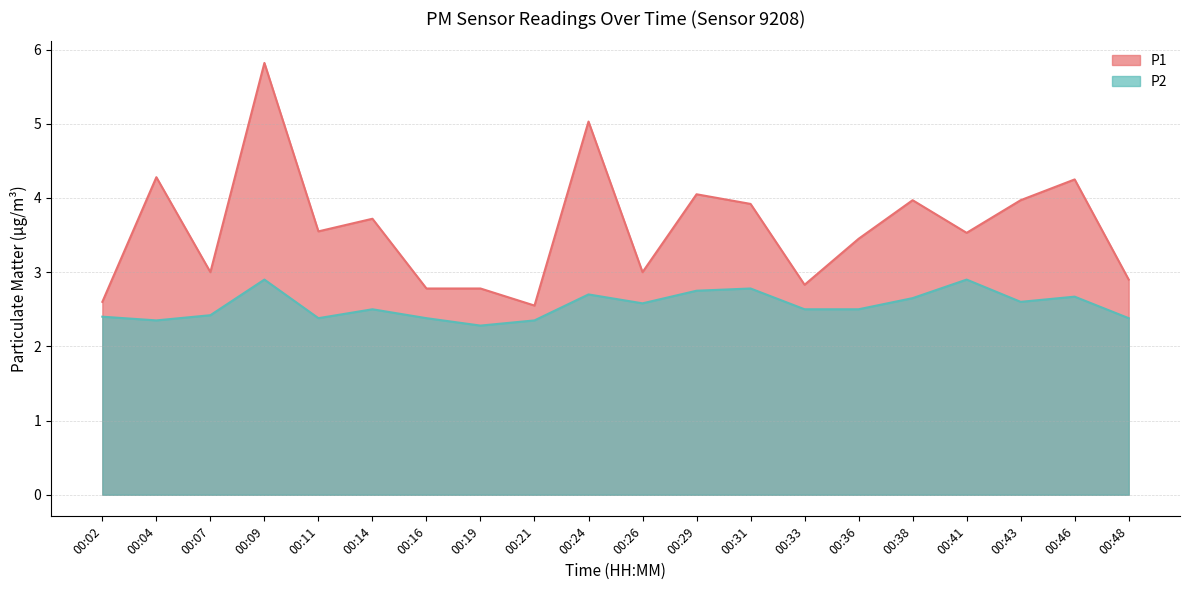

What is the sum of the P1 values at 00:21 and 00:31?

6.5